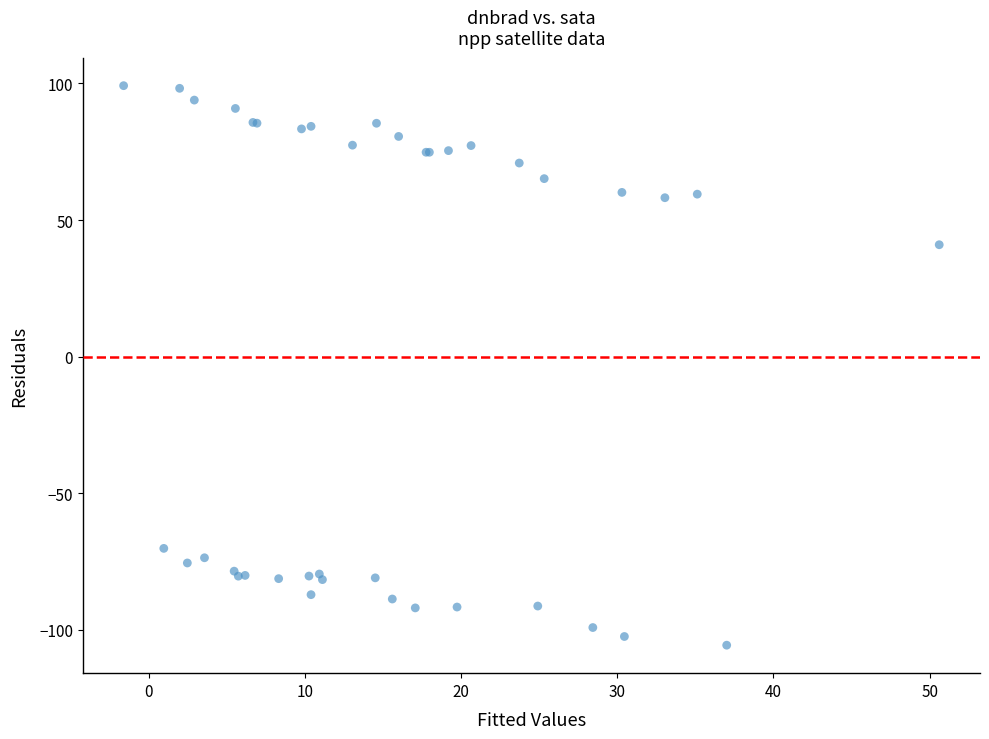

What Y value in the scatter plot is closest to -3?

40.9